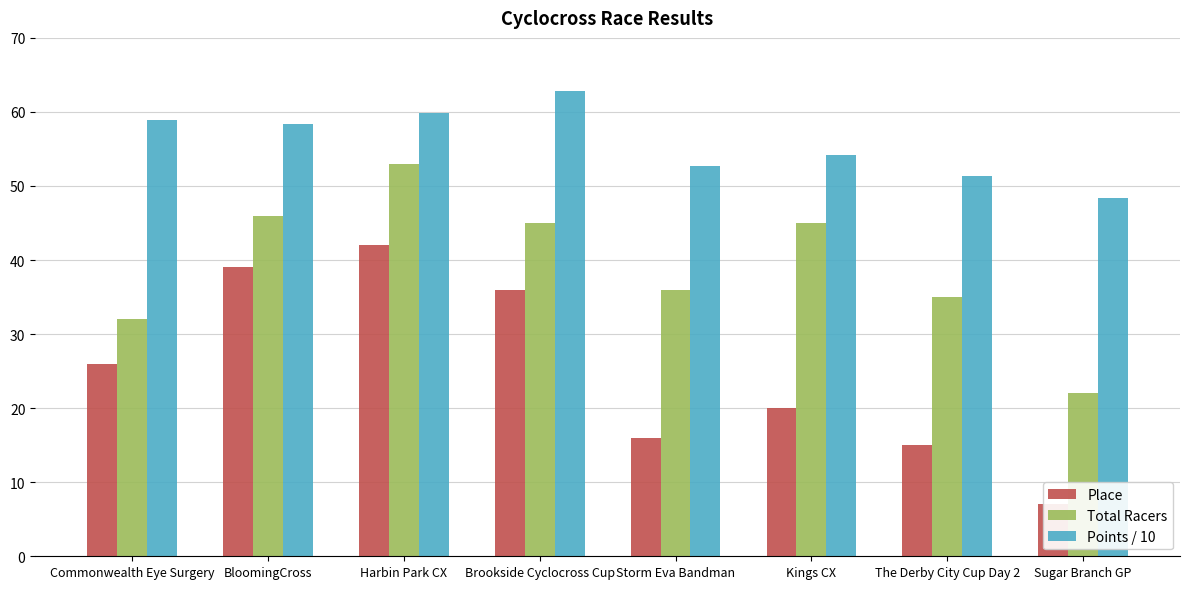

What is the difference between the maximum and minimum values in the Points / 10 series?

14.4